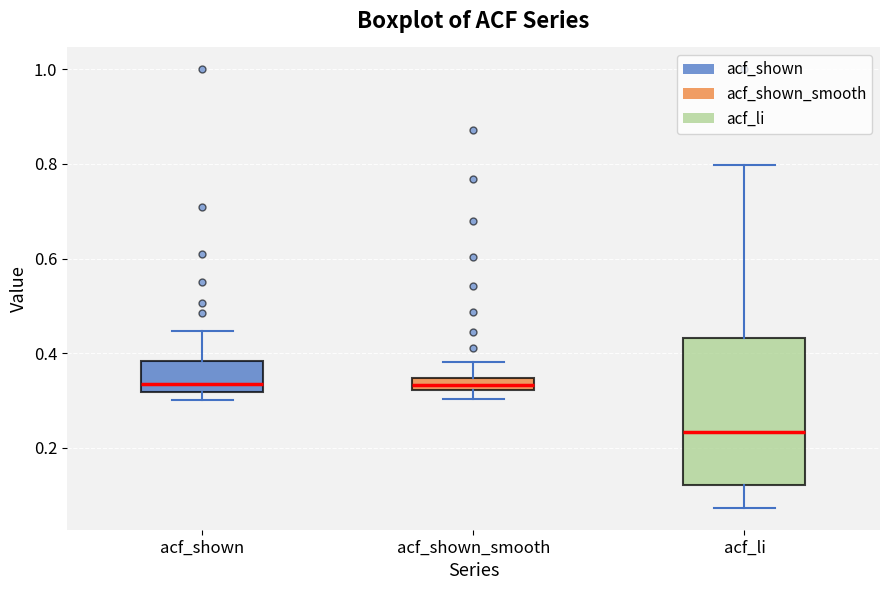

Which box has the lowest median line?

acf_li